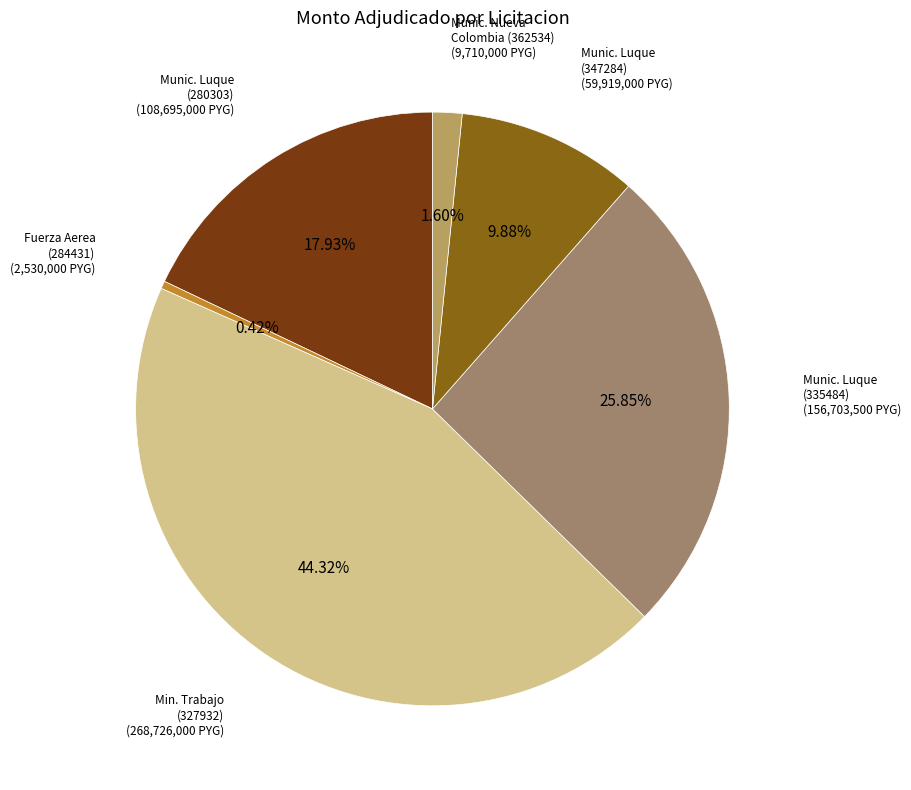

Count the number of slices in the pie.

6